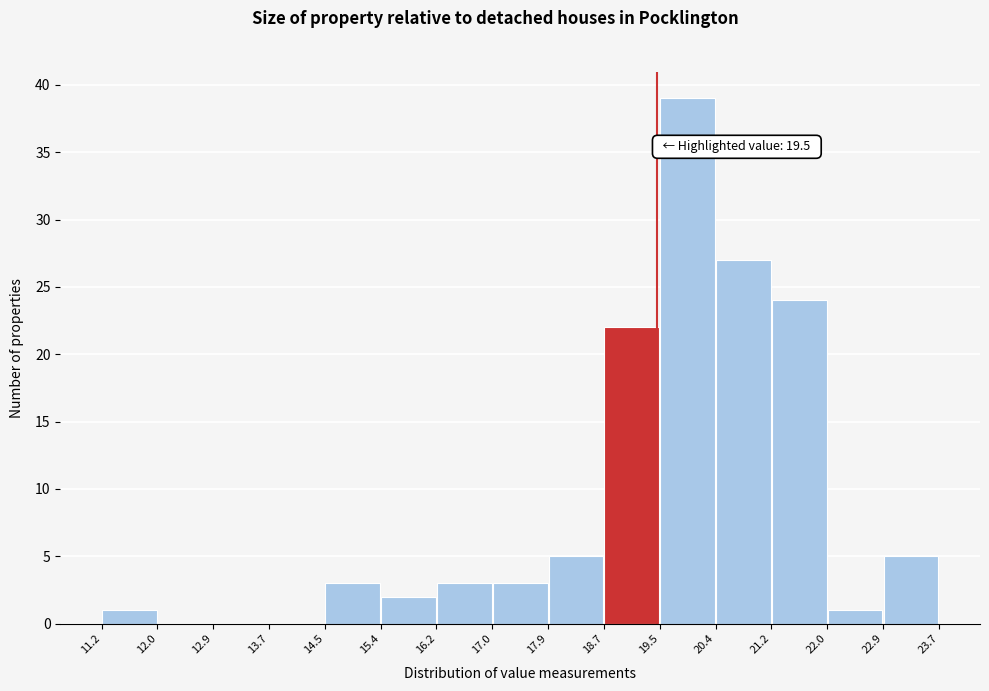

Over which range of the x-axis is the bar tallest?

19.5 to 20.4